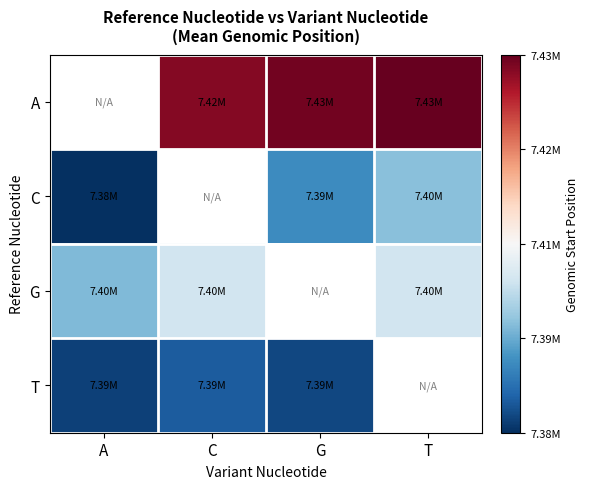

Count the number of data series in this chart.

4